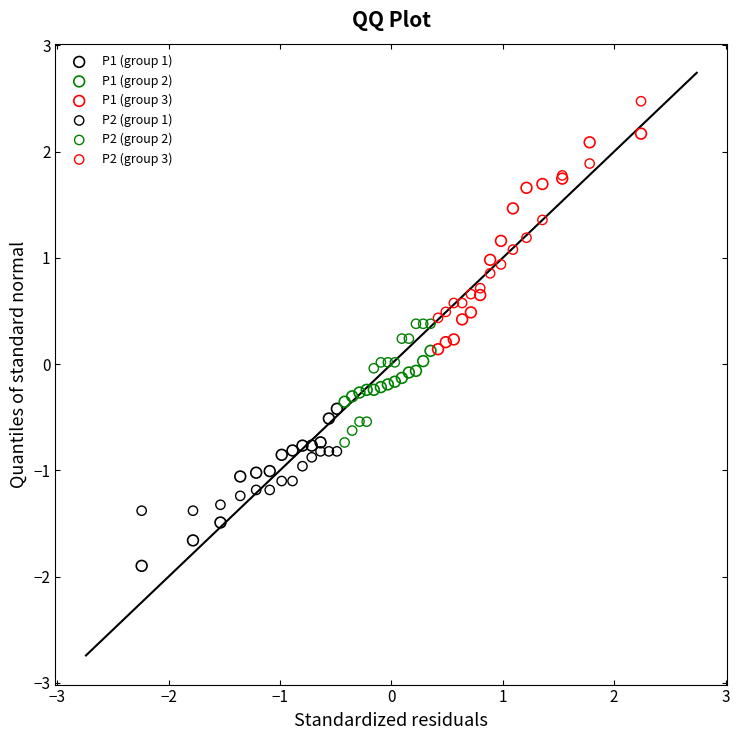

Which series has the largest Y range (max minus min)?

P2 (group 3)